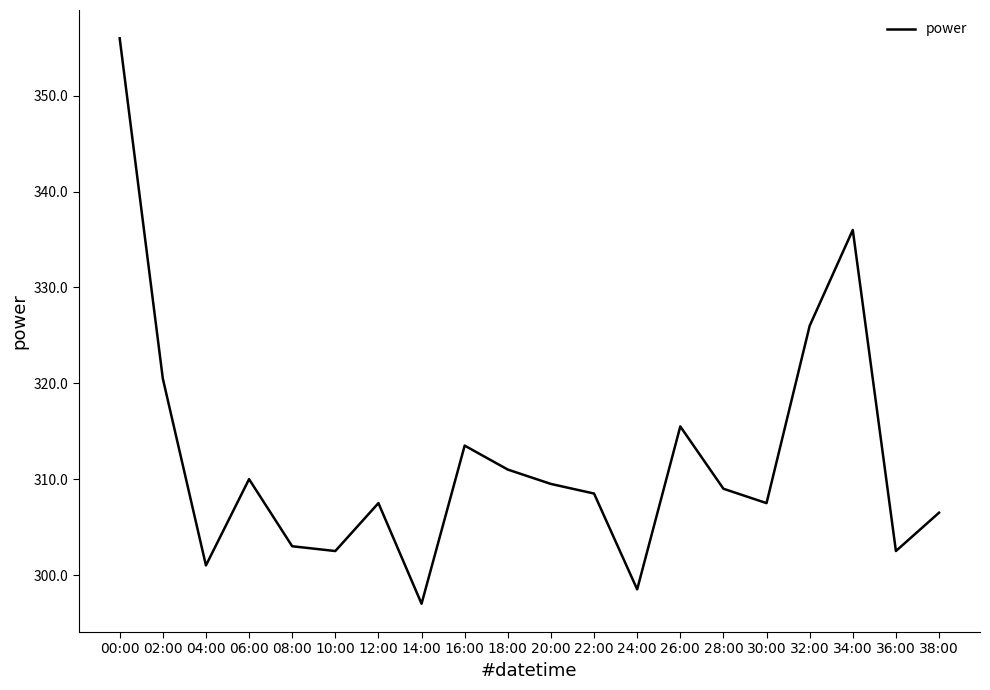

What is the difference between the maximum and minimum values?

59.0